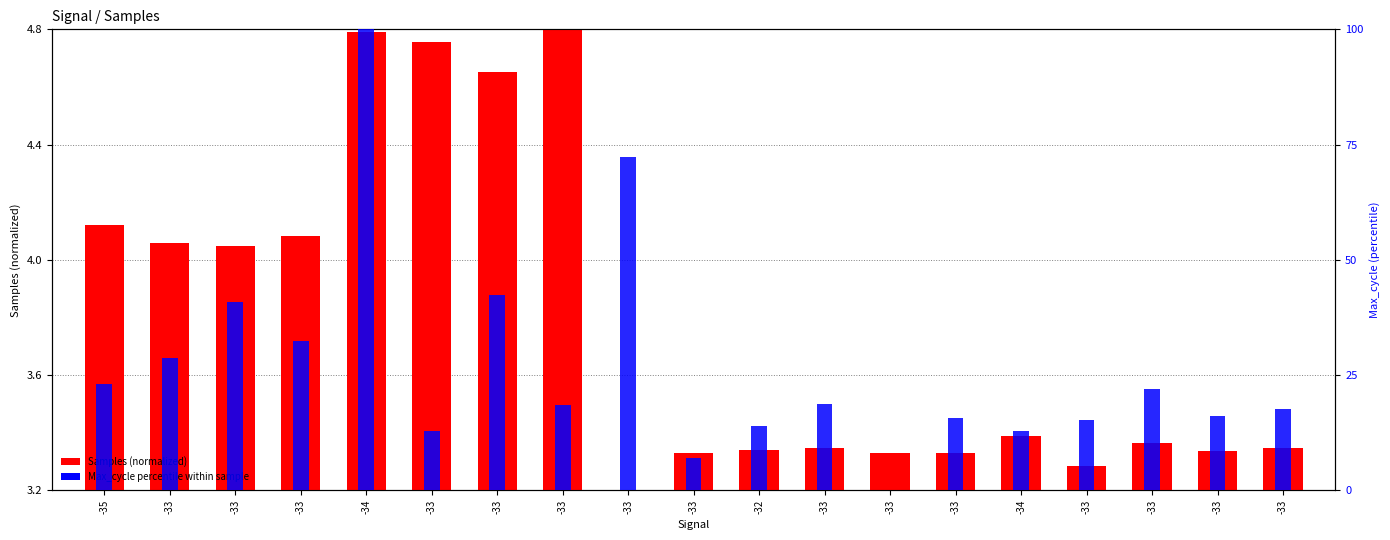

At how many categories does at least one series exceed 52?

2